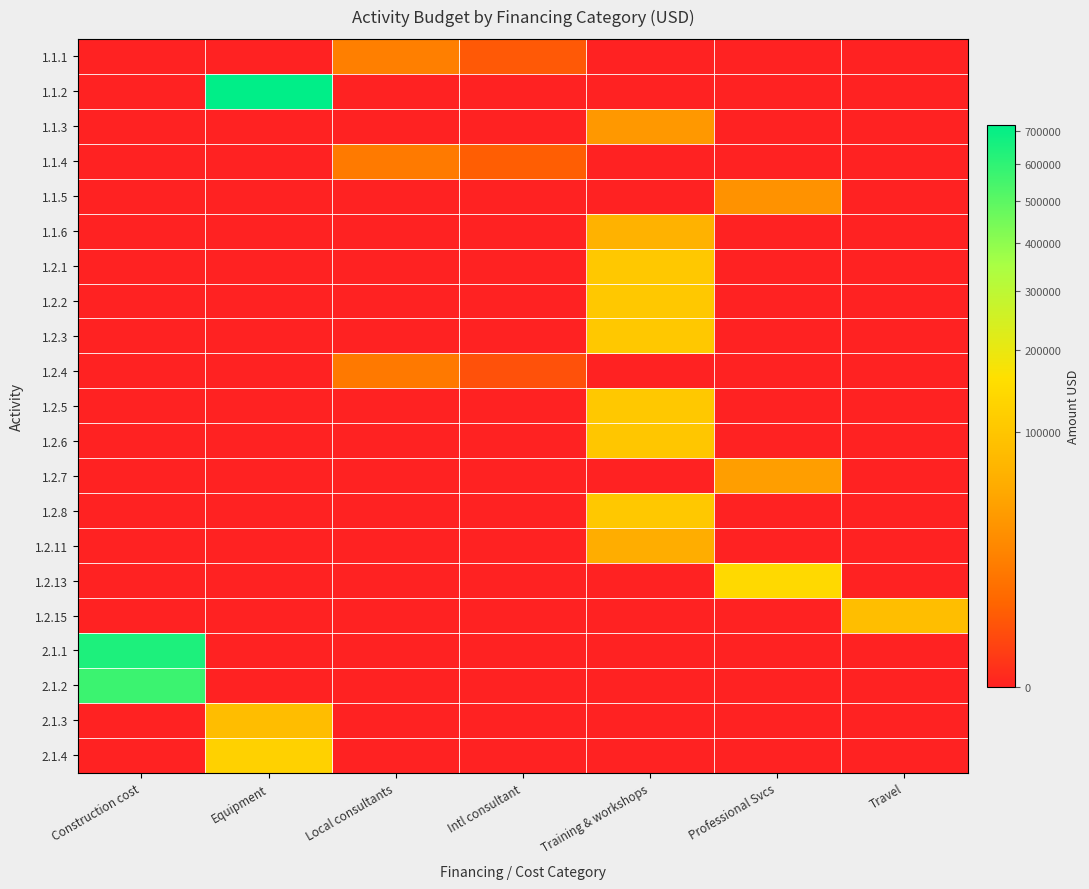

Which series has the largest total across all categories?

1.1.2